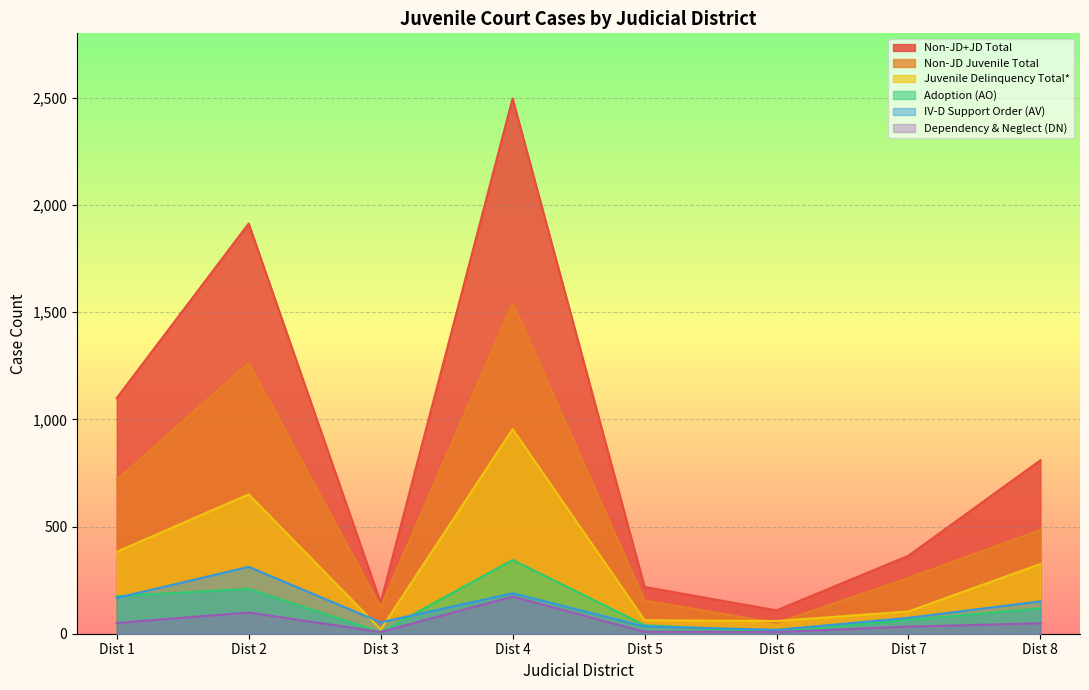

Which series changed the most between Dist 4 and Dist 5?

Non-JD+JD Total